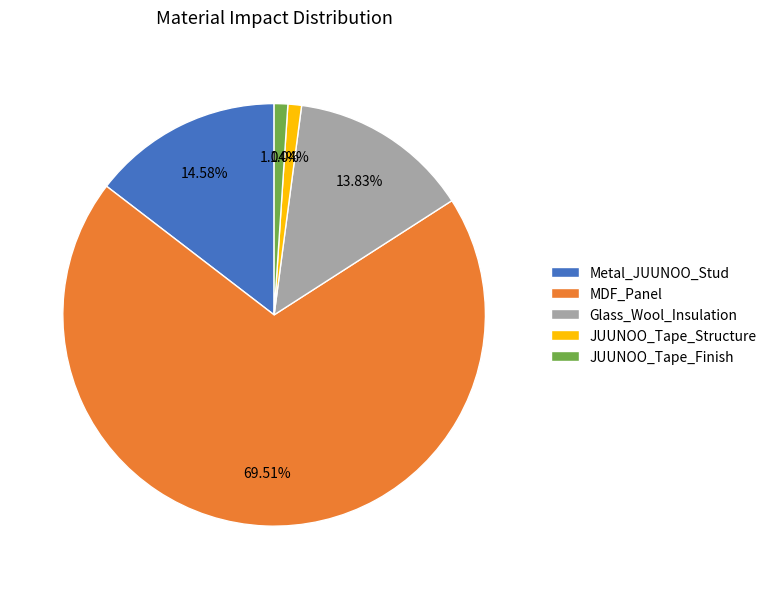

Which category accounts for the majority?

MDF_Panel